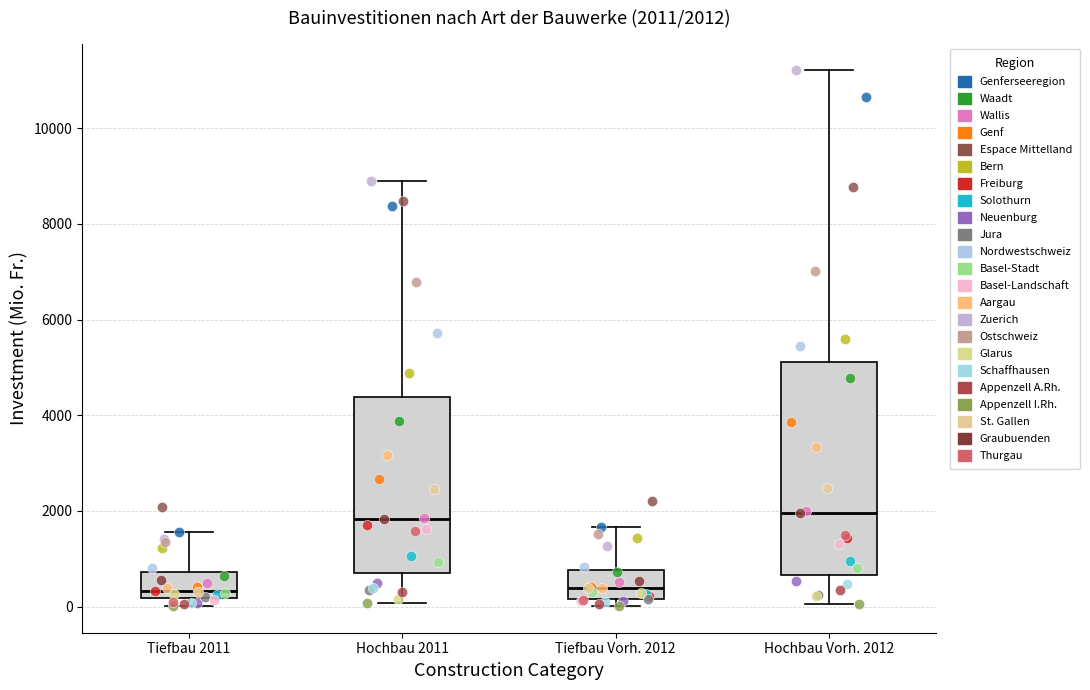

Comparing the boxes themselves (not the whiskers), which one is the tallest?

Hochbau Vorh. 2012